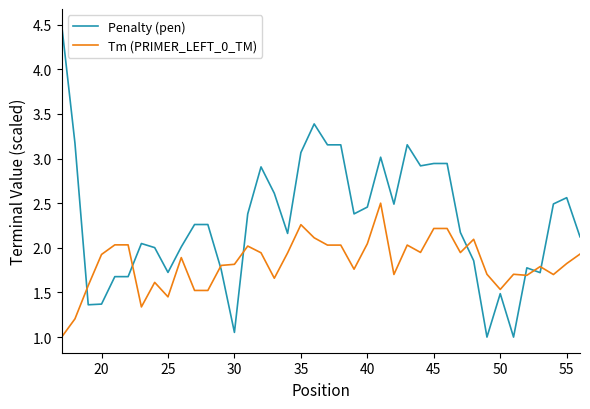

What is the difference between the maximum and minimum values in the Penalty (pen) series?

3.5